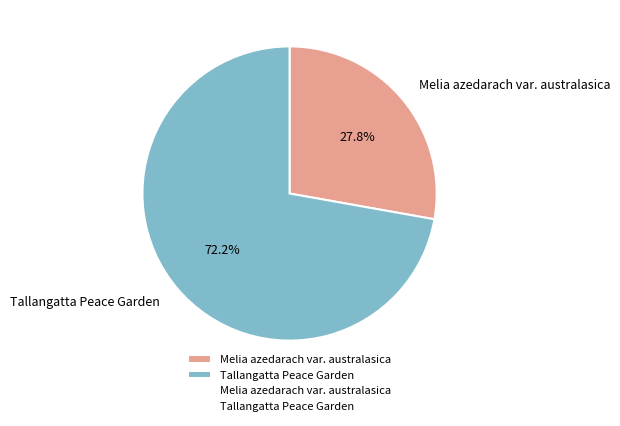

What is the ratio of the value at Tallangatta Peace Garden to the value at Melia azedarach var. australasica?

2.6